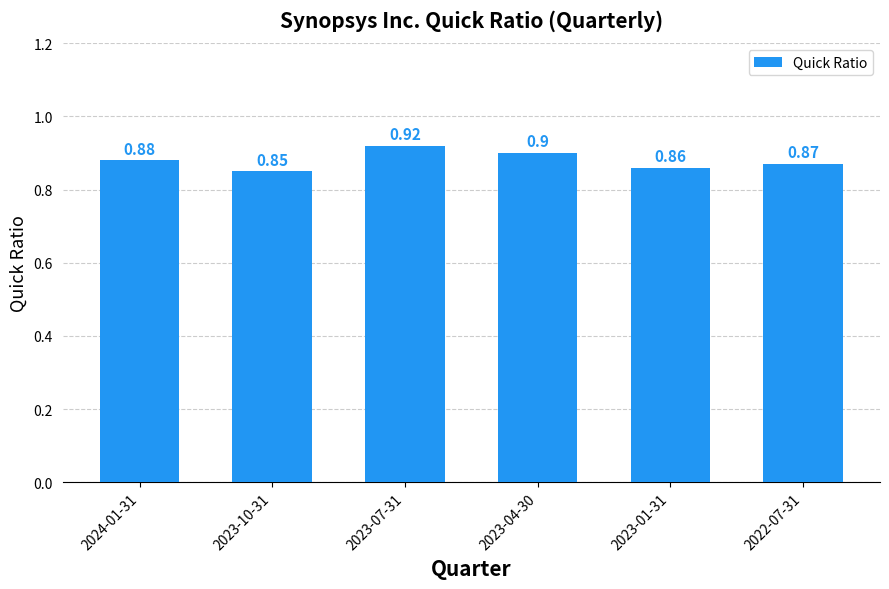

What is the value of the 3rd bar from the left?

0.9